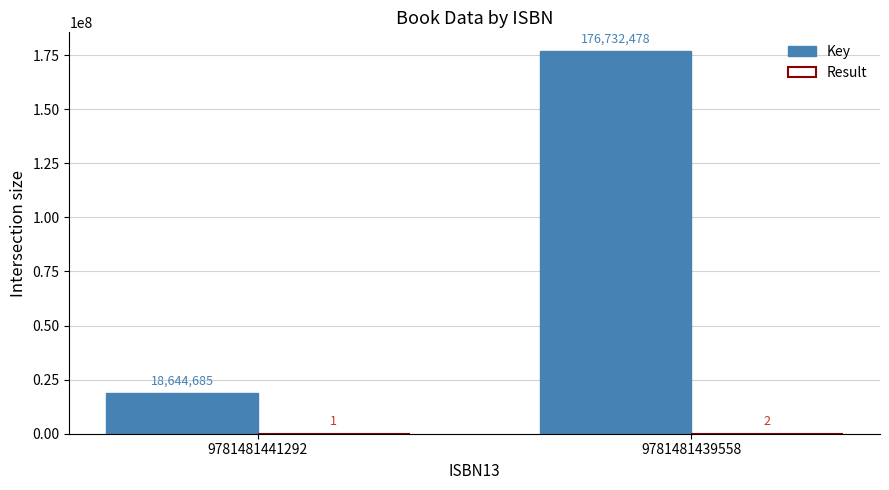

The value of Key at 9781481441292 is 18644685. True or false?

True